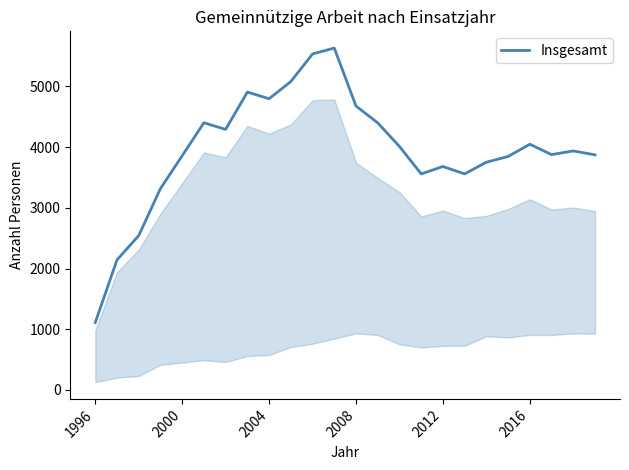

What is the greatest value displayed?

5631